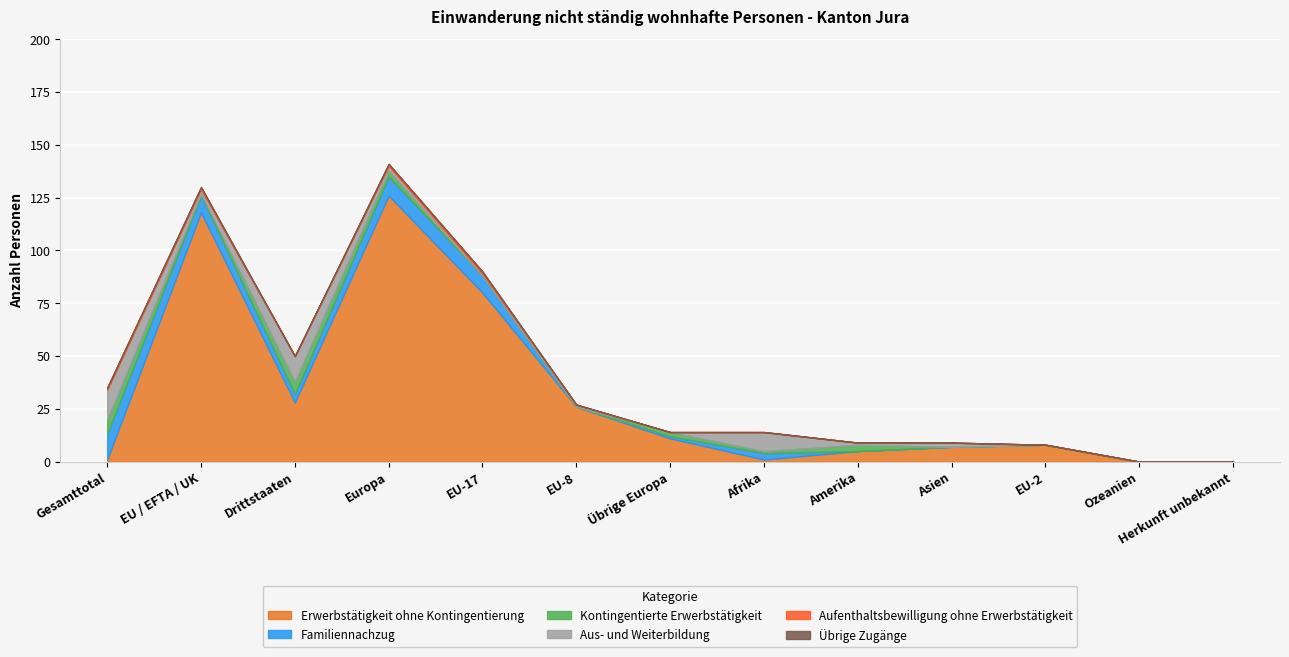

What position from the left is Drittstaaten?

3